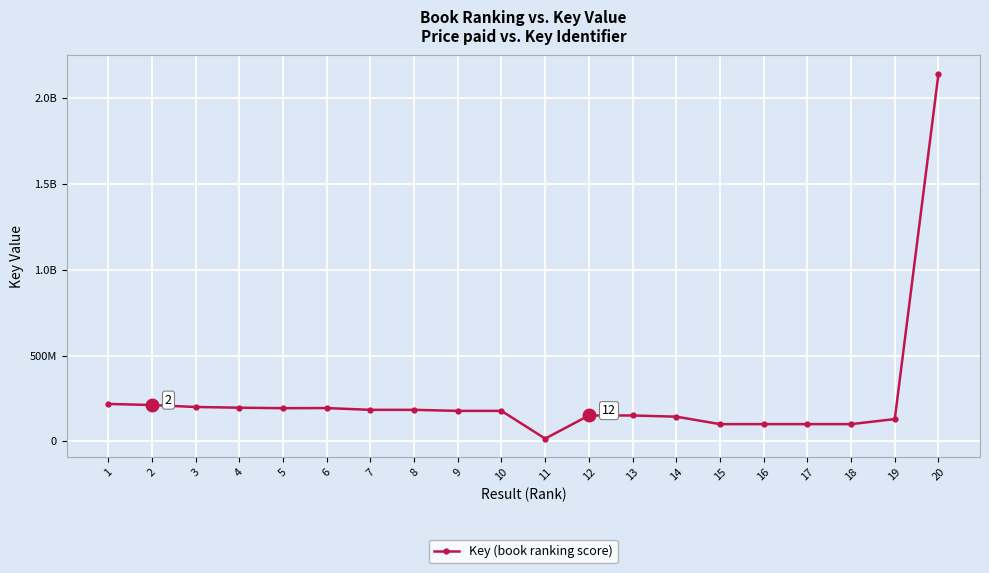

Reading left to right, transcribe all the data shown in this chart.

218346336	212003642	200620400	196443696	193636619	194277035	183960862	183959262	177919046	177923317	16352365	151089526	151089485	144212231	100724394	100723166	100711467	100734991	130109457	2142244888